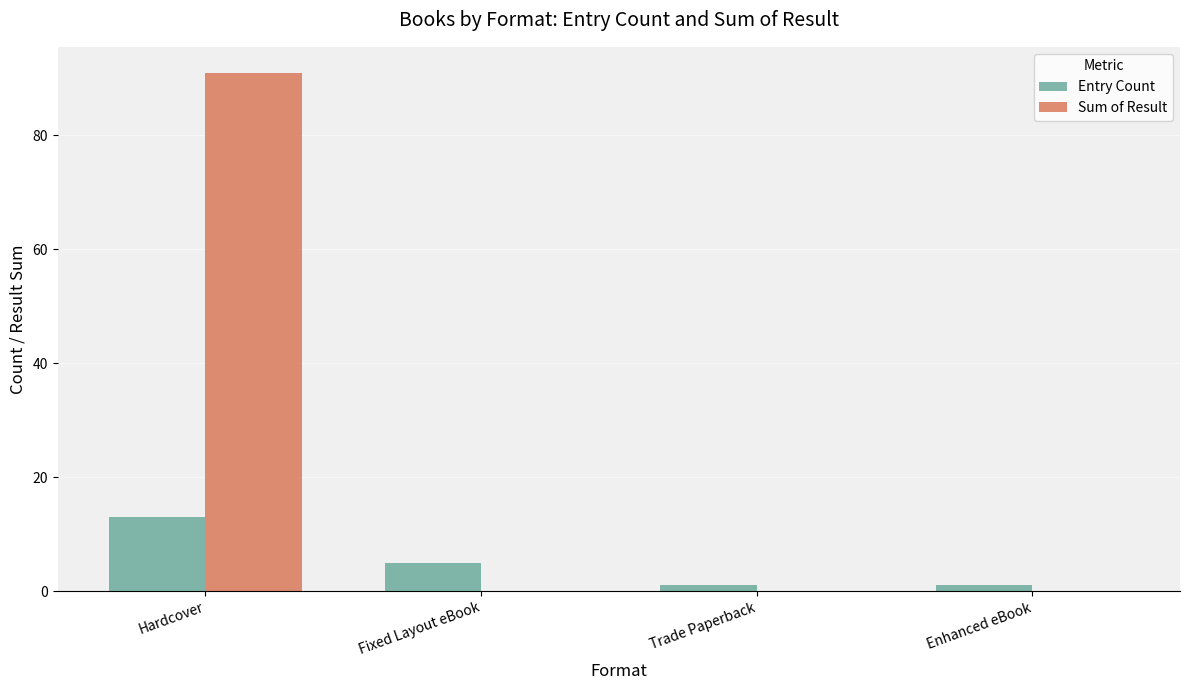

What is the total value across all series at Fixed Layout eBook?

5